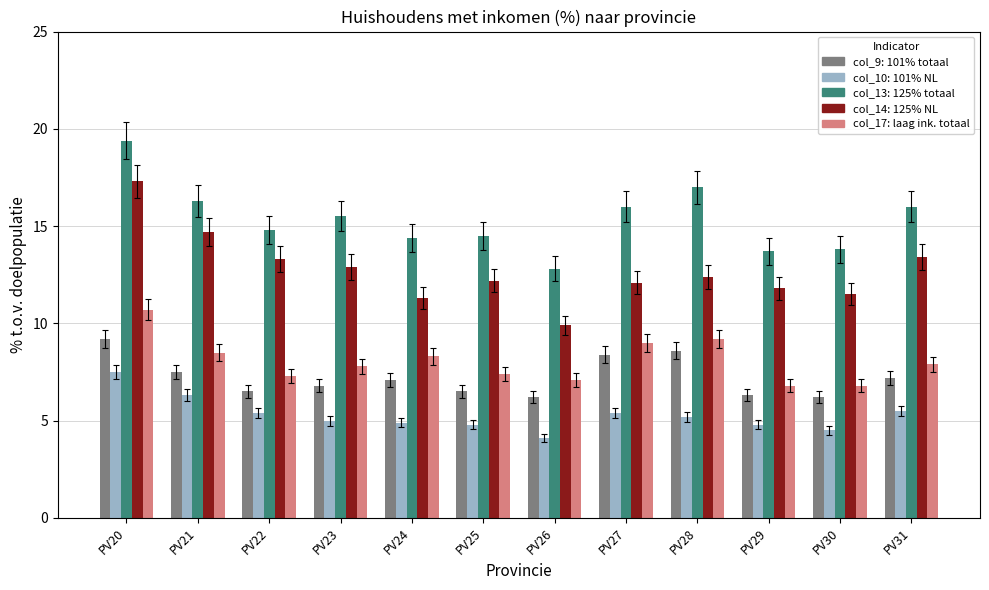

What is the spread (max minus min) of values at PV25?

9.7